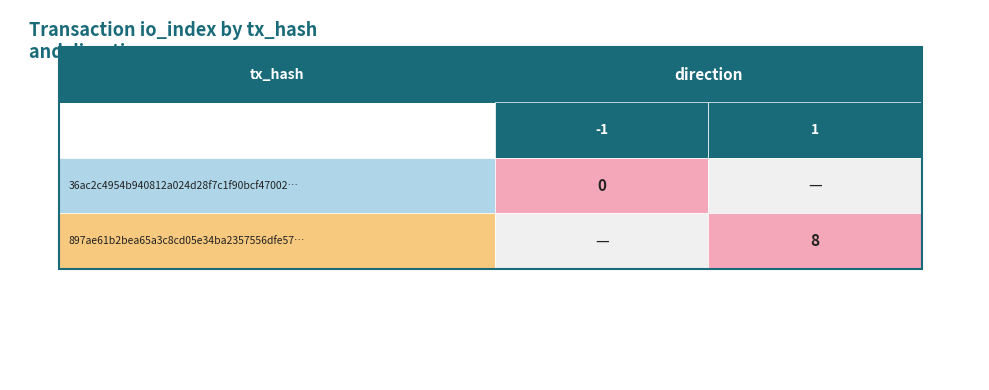

Count the number of categories in the chart.

2